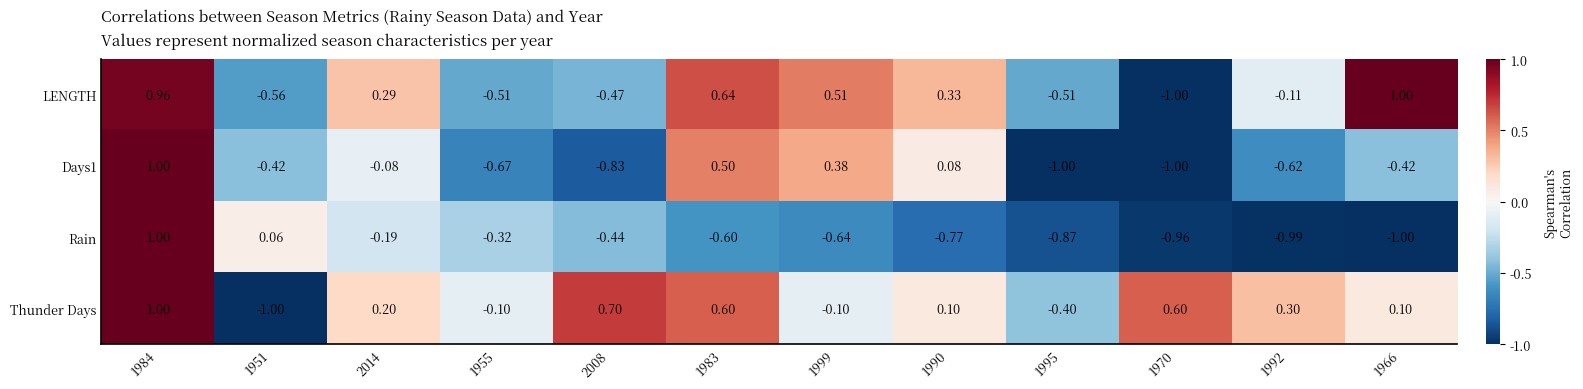

Which series has the largest total across all categories?

Thunder Days